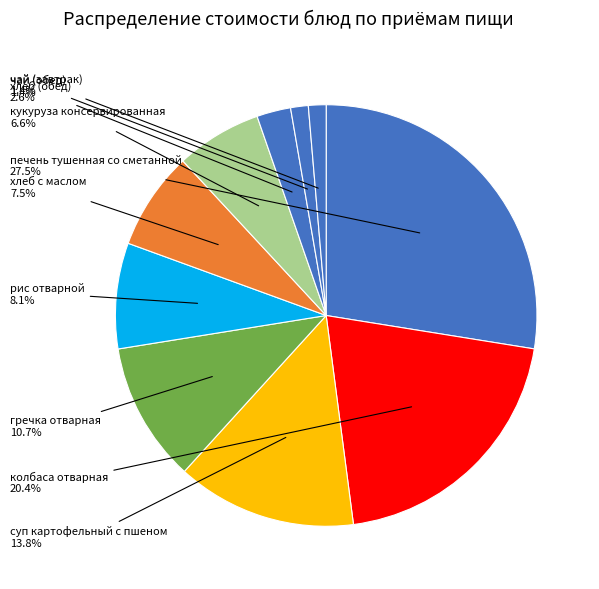

Which slice is the largest?

печень тушенная со сметанной